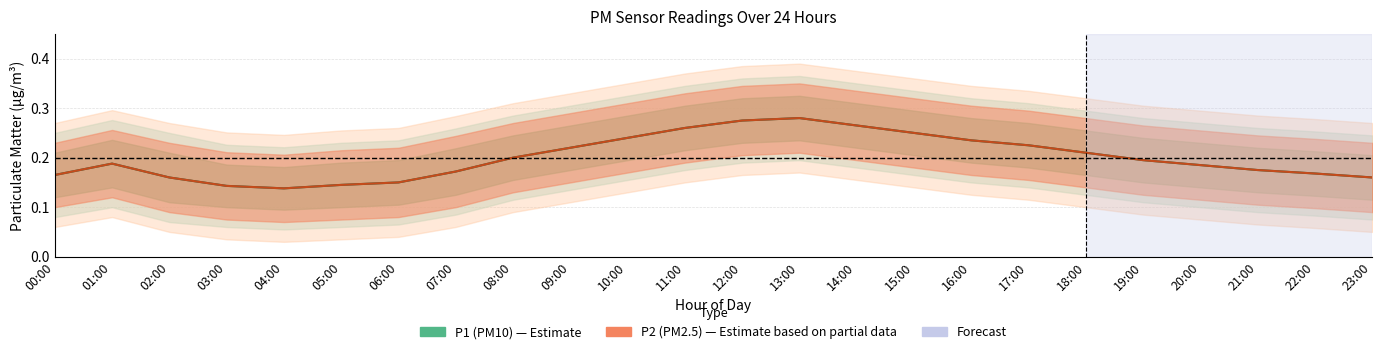

Which series has the largest range (max minus min)?

P1